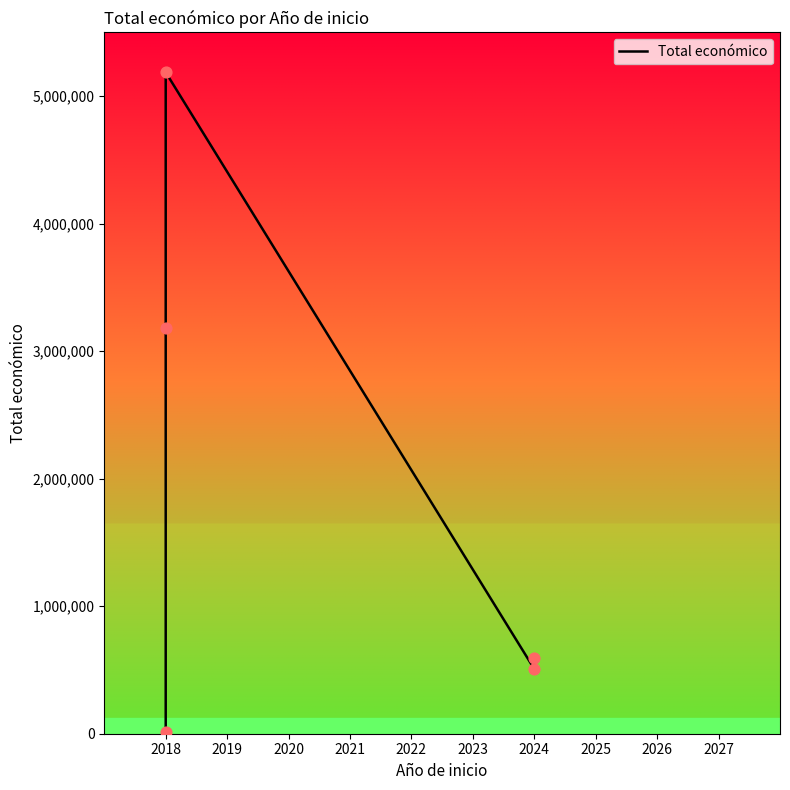

What is the ratio of the value at 2024 to the value at 2018?

48.3